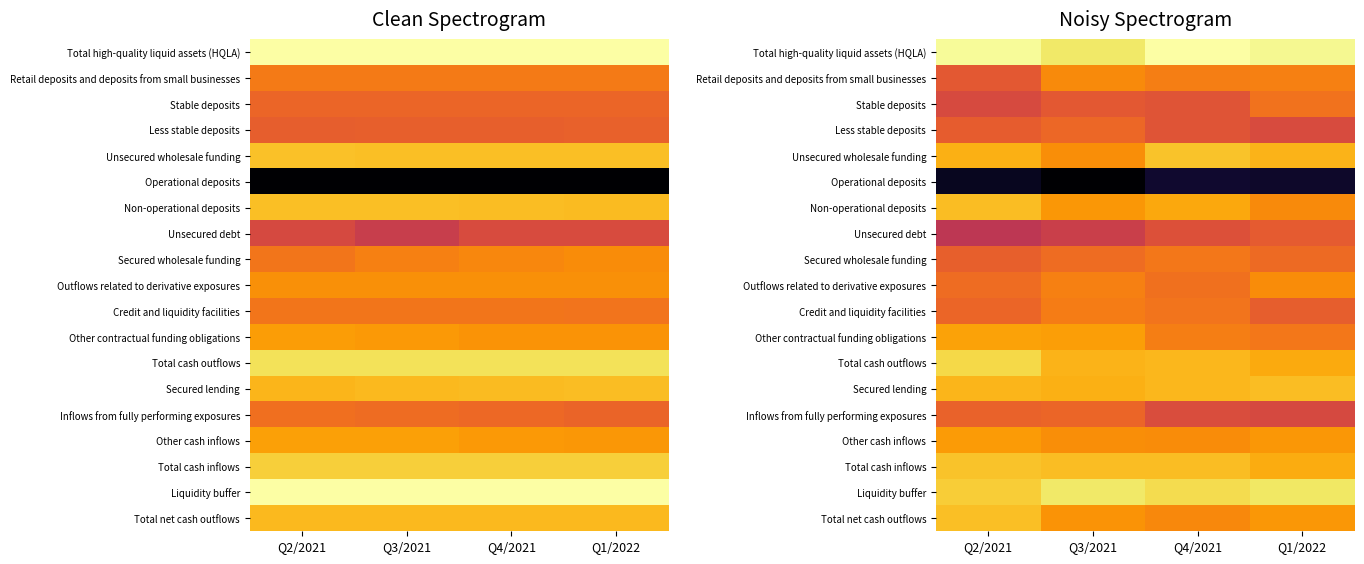

Which has a higher value, Q4/2021 or Q3/2021?

Q4/2021